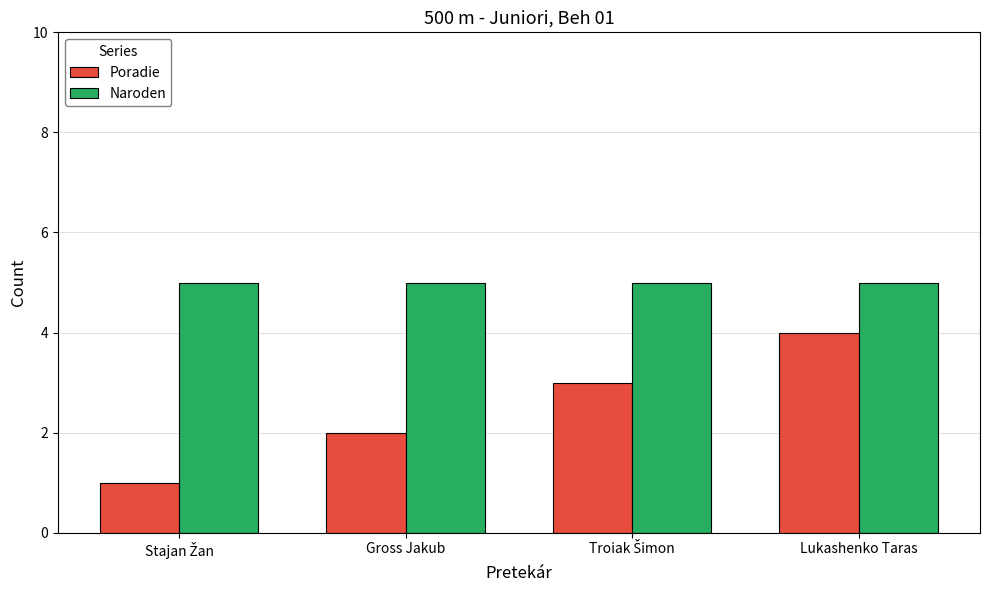

What is the greatest value displayed?

5